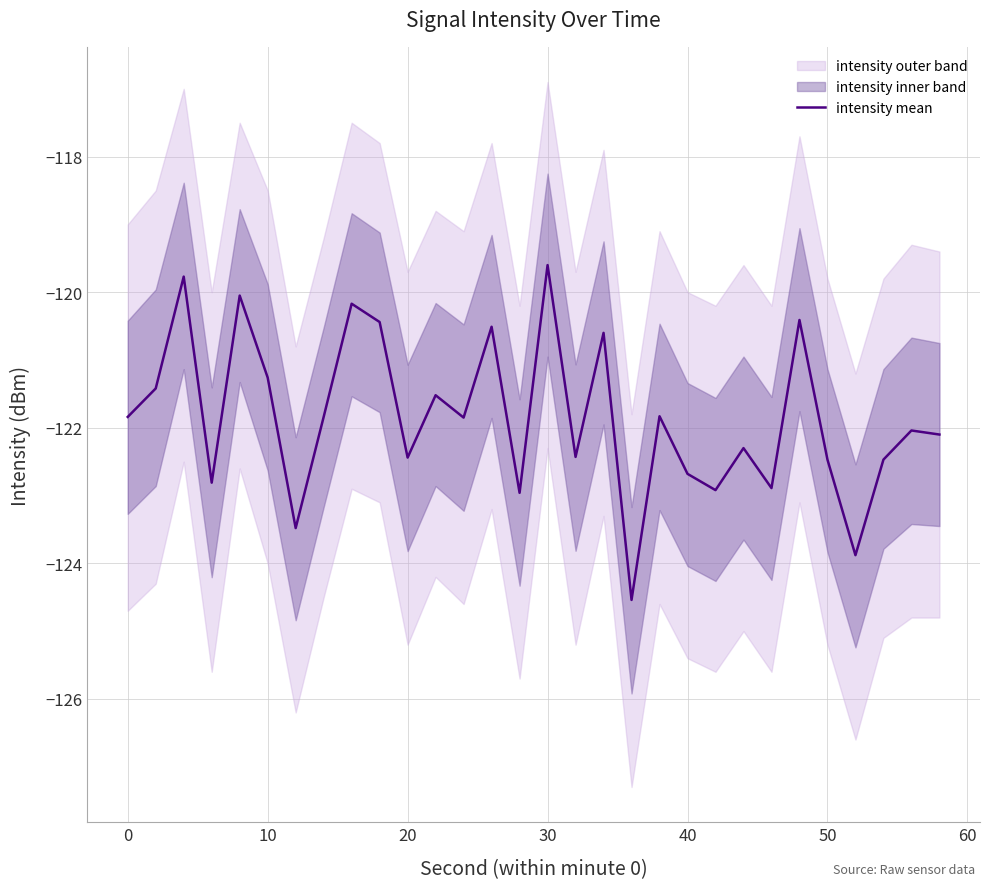

True or false: intensity mean has a value of -122.7 at 40.

True